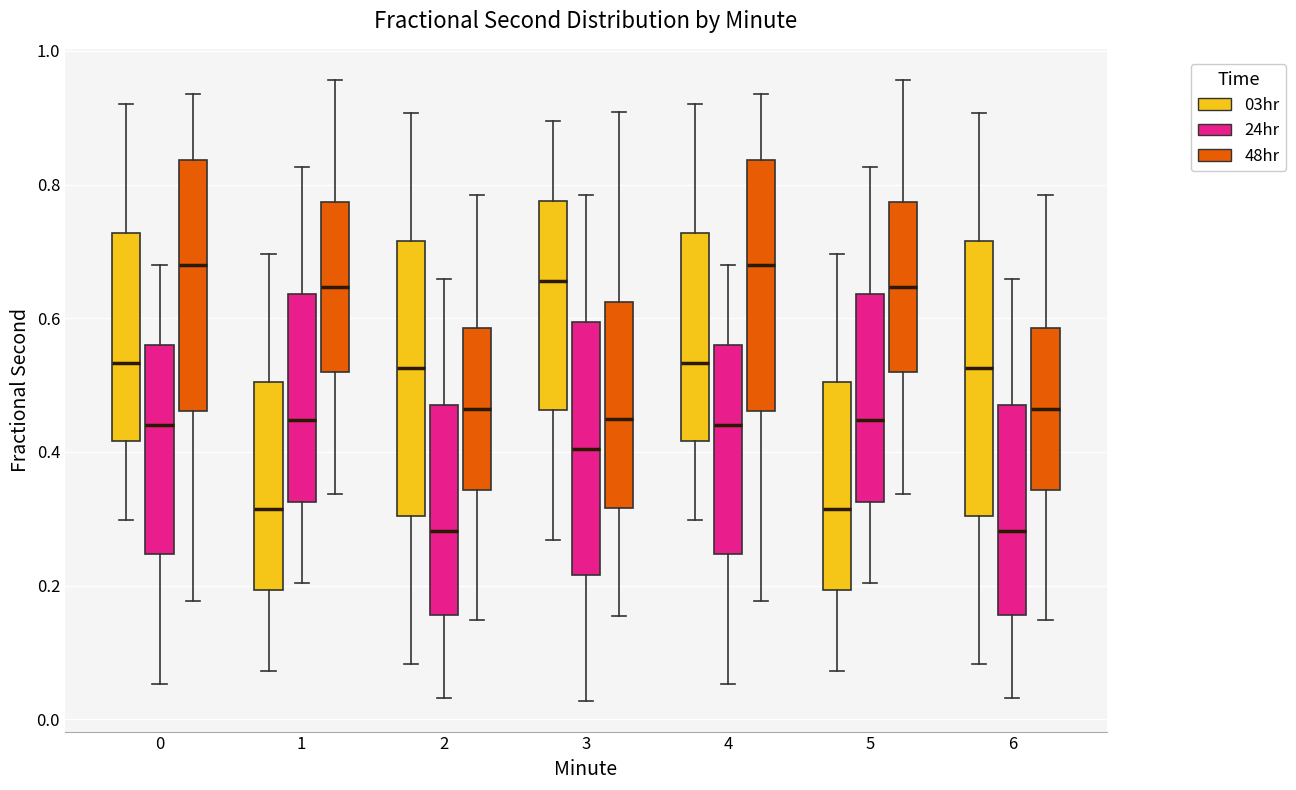

Reading left to right, read every box against the y-axis: the position of its median line, the range the box covers, and the ends of its whiskers. The values are not printed on the chart, so give them approximately, as read against the axis.

0 (03hr): median 0.54, box 0.42 to 0.72, whiskers 0.30 to 0.92
0 (24hr): median 0.44, box 0.24 to 0.56, whiskers 0.06 to 0.68
0 (48hr): median 0.68, box 0.46 to 0.84, whiskers 0.18 to 0.94
1 (03hr): median 0.32, box 0.20 to 0.50, whiskers 0.08 to 0.70
1 (24hr): median 0.44, box 0.32 to 0.64, whiskers 0.20 to 0.82
1 (48hr): median 0.64, box 0.52 to 0.78, whiskers 0.34 to 0.96
2 (03hr): median 0.52, box 0.30 to 0.72, whiskers 0.08 to 0.90
2 (24hr): median 0.28, box 0.16 to 0.48, whiskers 0.04 to 0.66
2 (48hr): median 0.46, box 0.34 to 0.58, whiskers 0.14 to 0.78
3 (03hr): median 0.66, box 0.46 to 0.78, whiskers 0.26 to 0.90
3 (24hr): median 0.40, box 0.22 to 0.60, whiskers 0.02 to 0.78
3 (48hr): median 0.44, box 0.32 to 0.62, whiskers 0.16 to 0.90
4 (03hr): median 0.54, box 0.42 to 0.72, whiskers 0.30 to 0.92
4 (24hr): median 0.44, box 0.24 to 0.56, whiskers 0.06 to 0.68
4 (48hr): median 0.68, box 0.46 to 0.84, whiskers 0.18 to 0.94
5 (03hr): median 0.32, box 0.20 to 0.50, whiskers 0.08 to 0.70
5 (24hr): median 0.44, box 0.32 to 0.64, whiskers 0.20 to 0.82
5 (48hr): median 0.64, box 0.52 to 0.78, whiskers 0.34 to 0.96
6 (03hr): median 0.52, box 0.30 to 0.72, whiskers 0.08 to 0.90
6 (24hr): median 0.28, box 0.16 to 0.48, whiskers 0.04 to 0.66
6 (48hr): median 0.46, box 0.34 to 0.58, whiskers 0.14 to 0.78